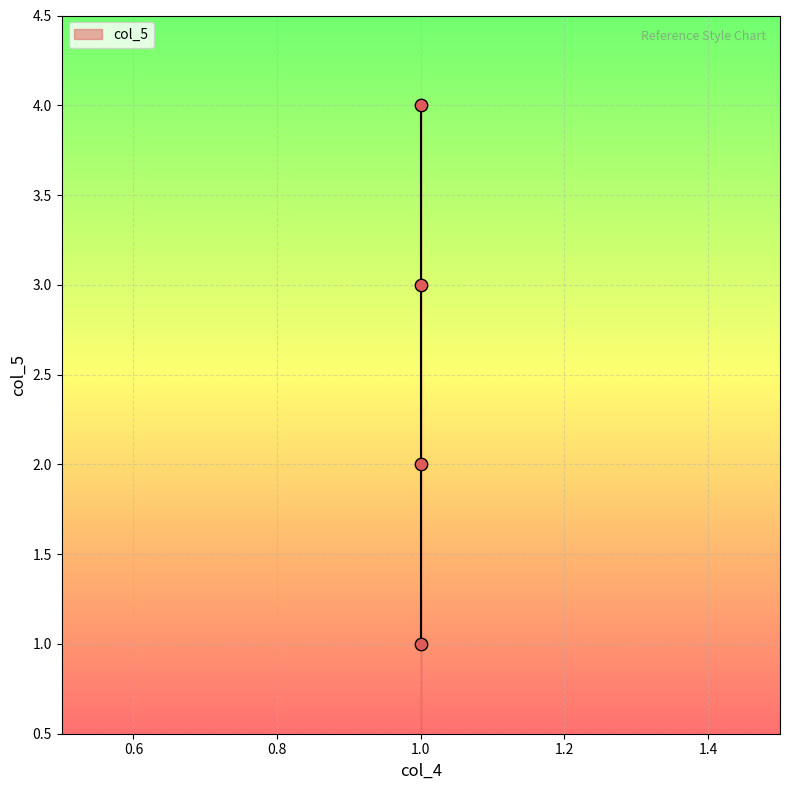

What is the range of Y values (max minus min)?

3